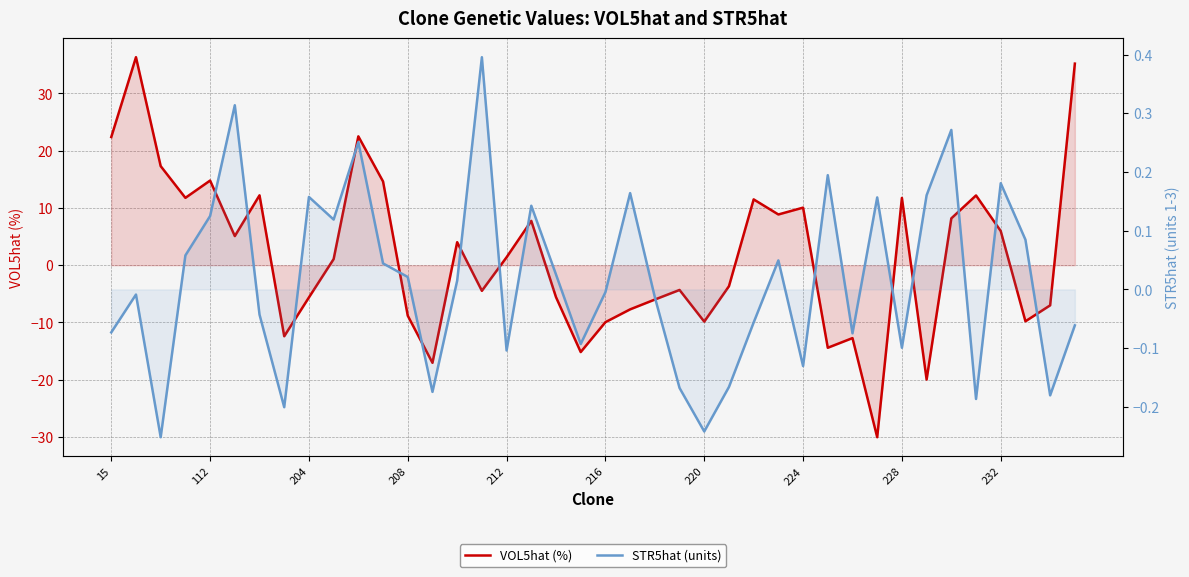

What is the sum of the STR5hat (units) values at 24 and 39?

-0.3